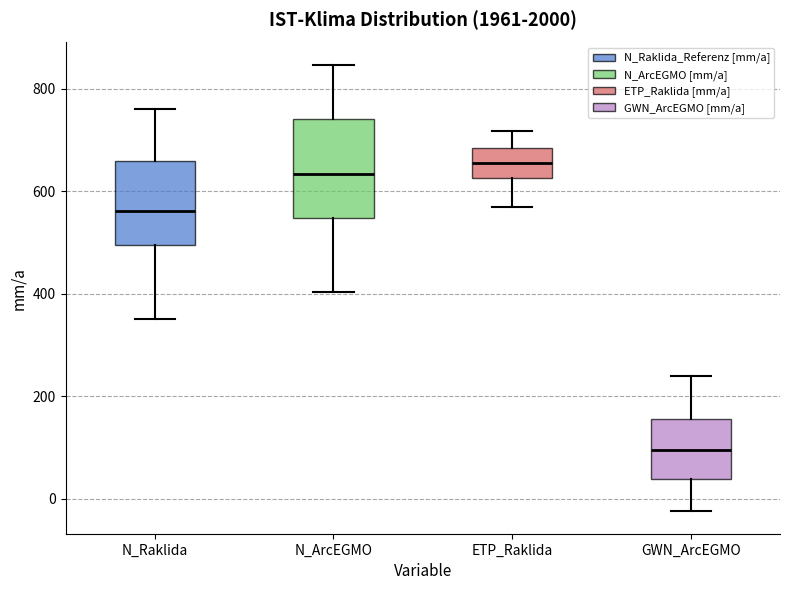

Where does the upper whisker of the box for N_Raklida end on the y-axis? The values are not printed on the chart, so give them approximately, as read against the axis.

760